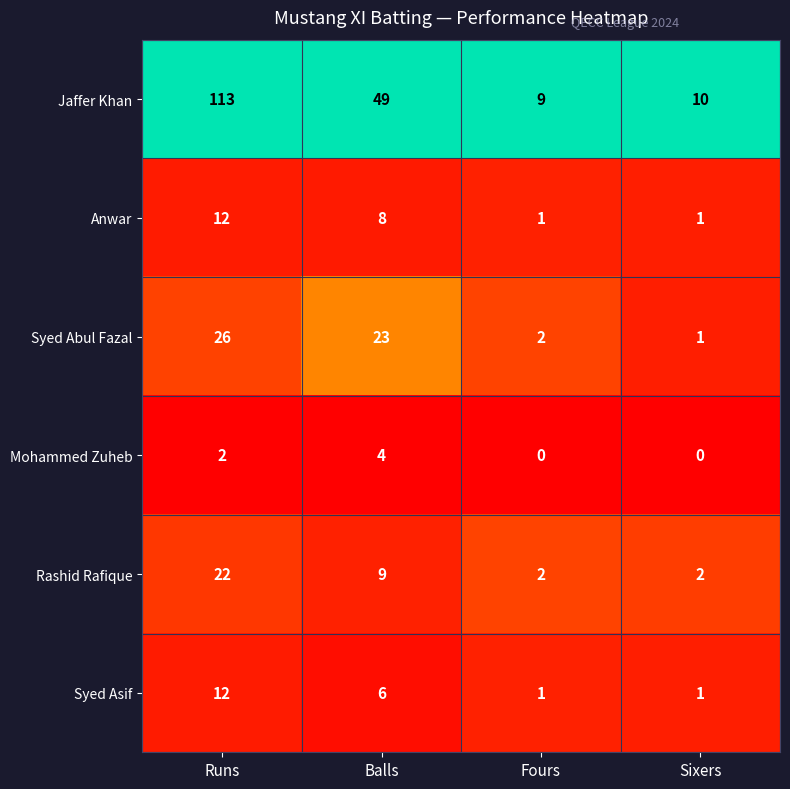

True or false: Anwar has a value of 1 at Fours.

True